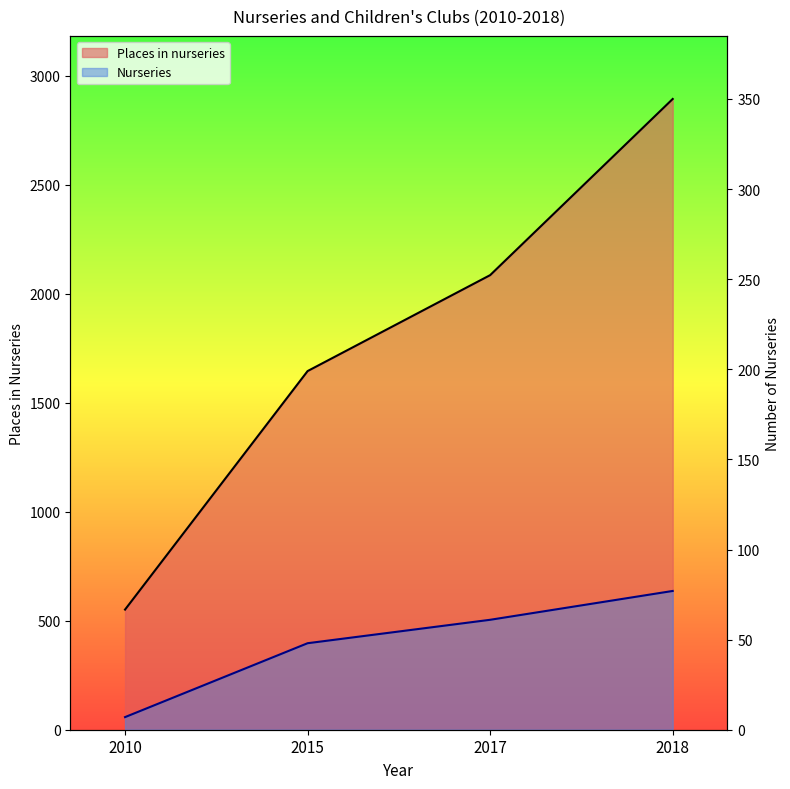

Reading right to left, extract all data points from this chart.

Nurseries: 77	61	48	7
Places in nurseries: 2893	2085	1645	551